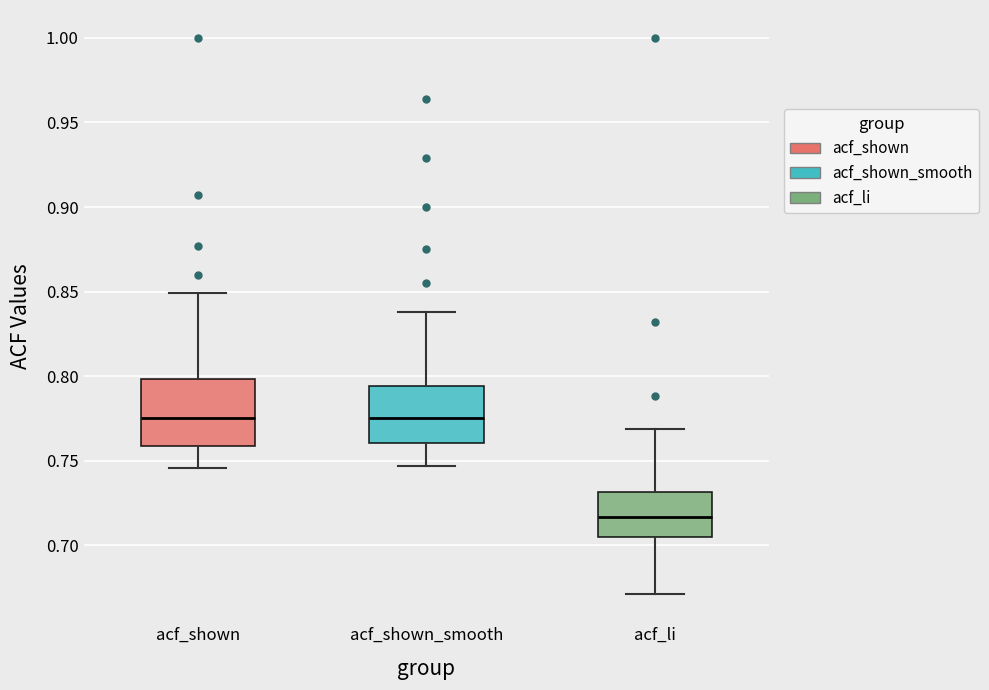

Comparing the boxes themselves (not the whiskers), which one is the tallest?

acf_shown